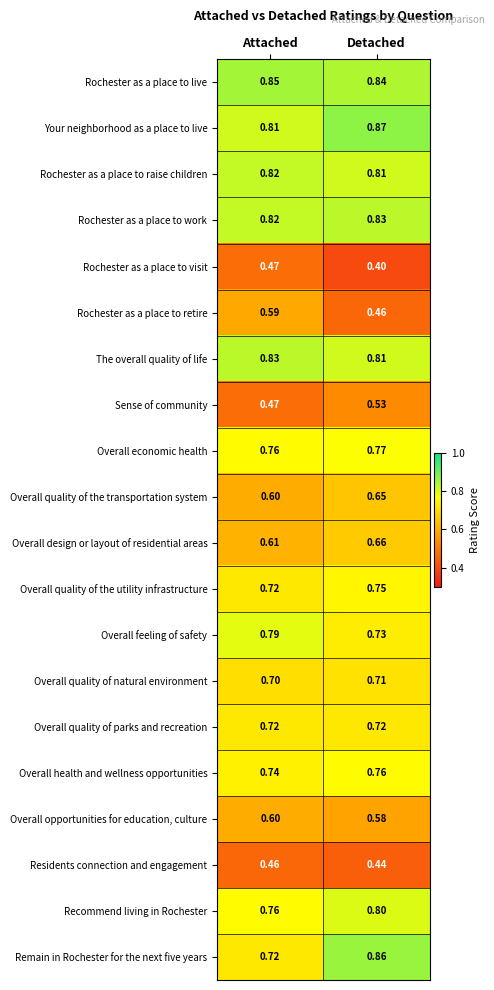

How many data points does each series have?

2